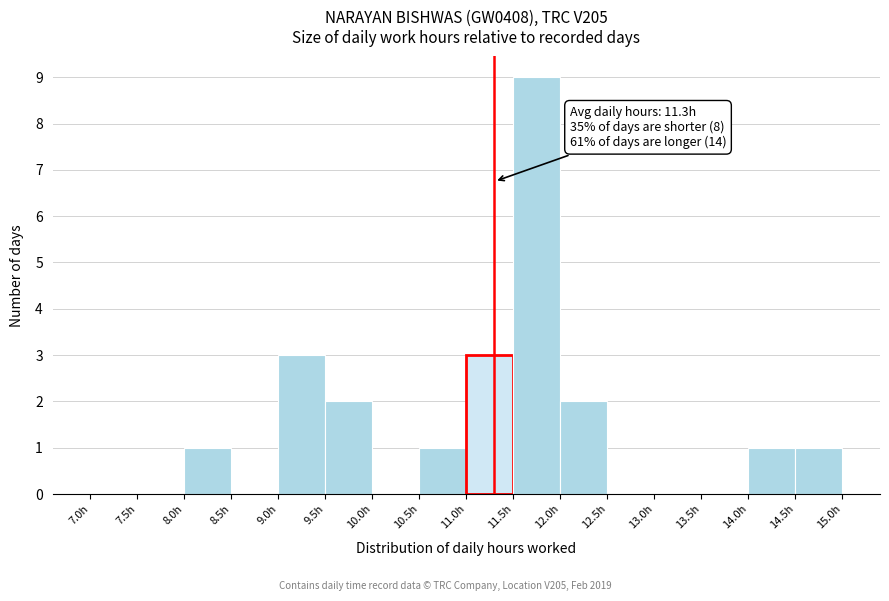

Which range on the x-axis has the tallest bar?

11.5 to 12.0